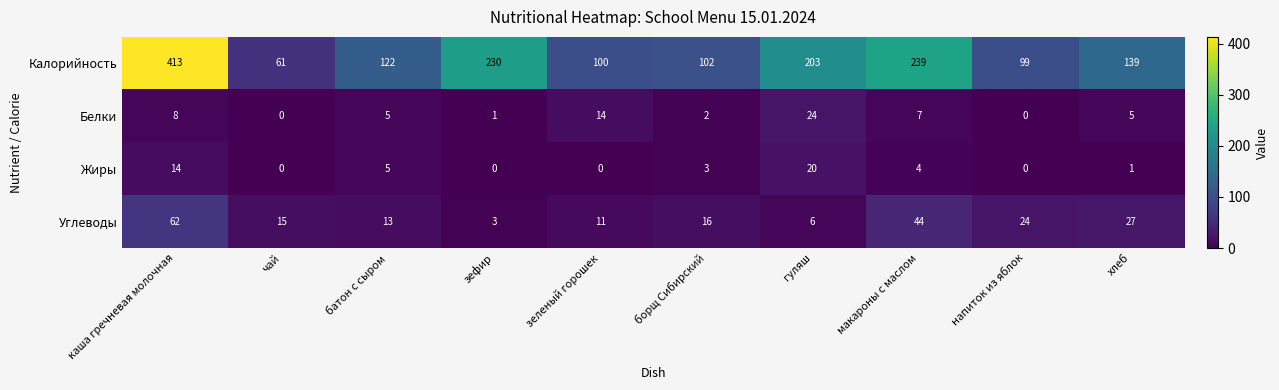

What is the minimum value for Углеводы?

3